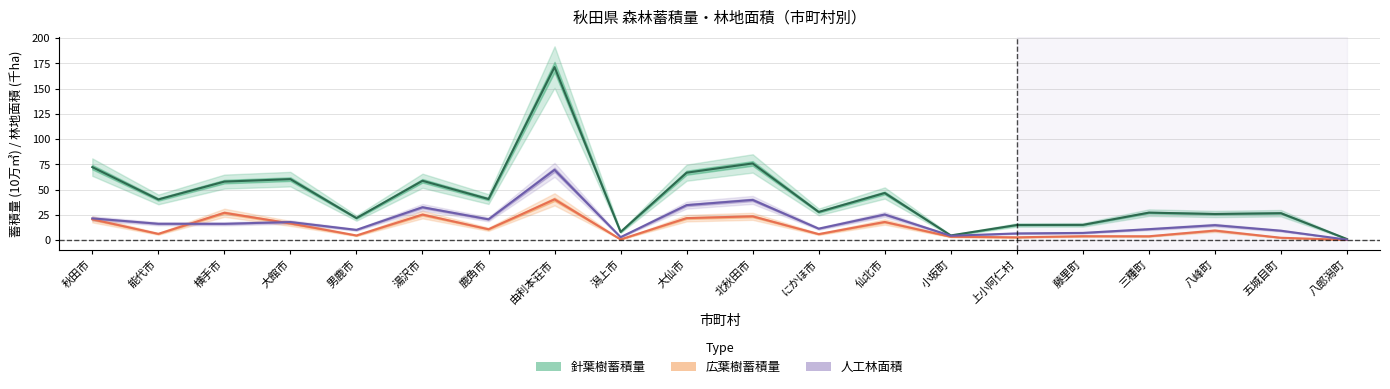

How many values in the 広葉樹 series exceed 9?

10